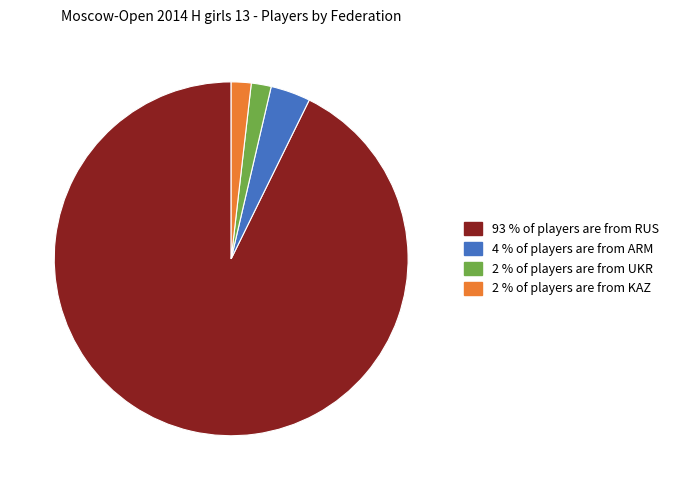

Does any single category account for the majority?

Yes